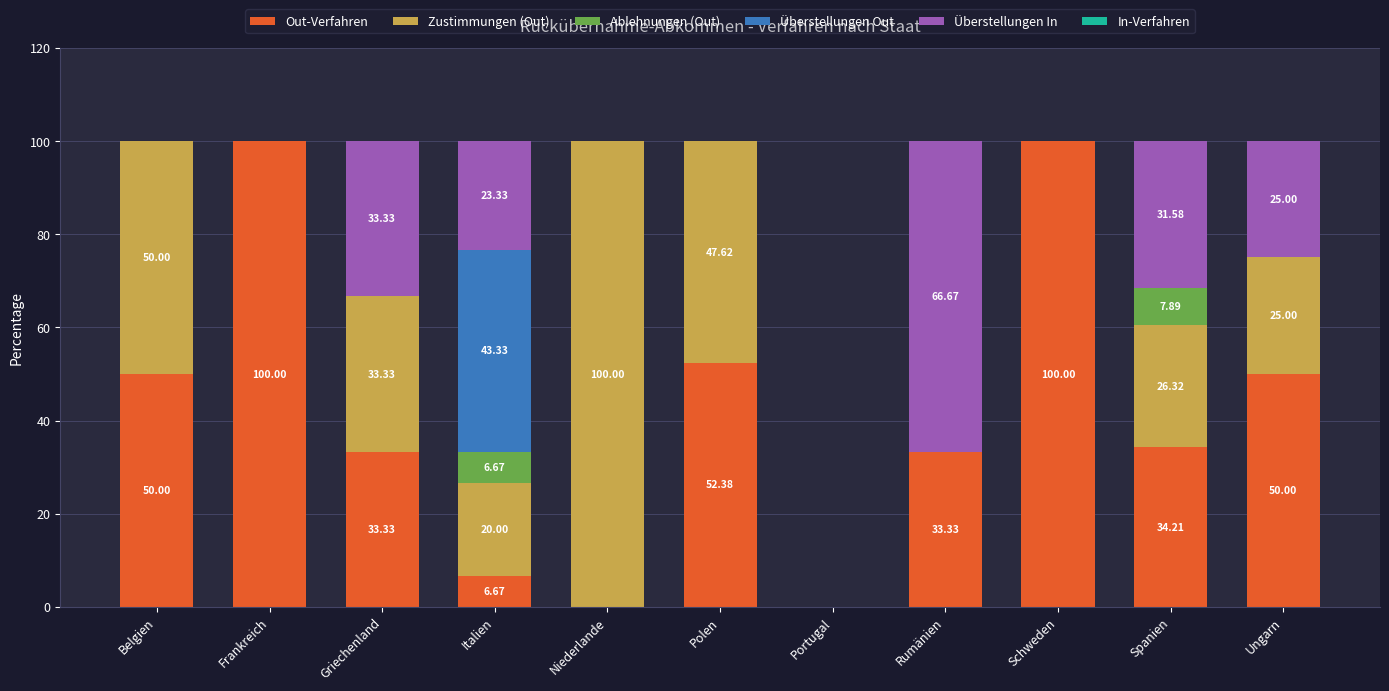

What is the sum of the Out-Verfahren values at Schweden and Griechenland?

133.3